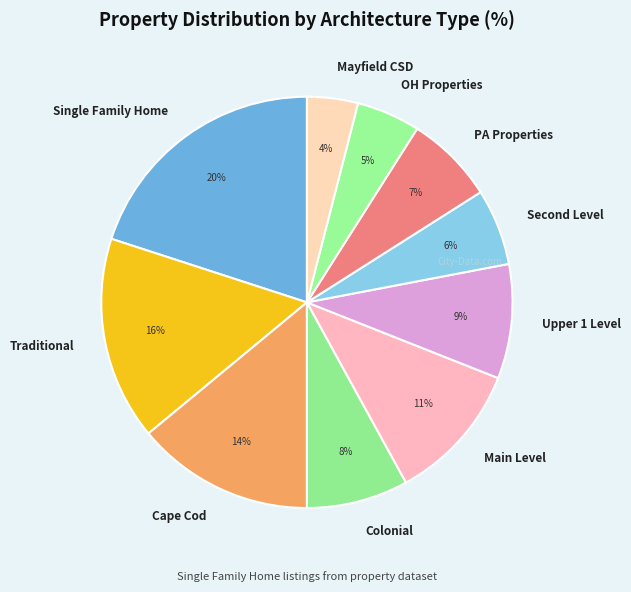

Combined, do Mayfield CSD and Traditional account for over 50%?

No